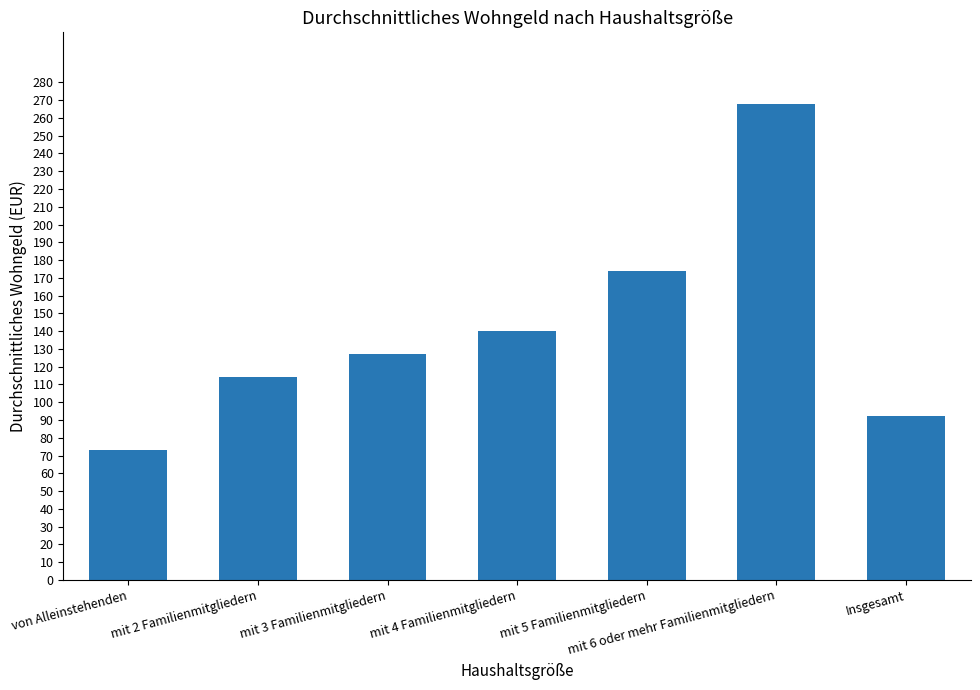

Reading left to right, transcribe all the data shown in this chart.

73	114	127	140	174	268	92